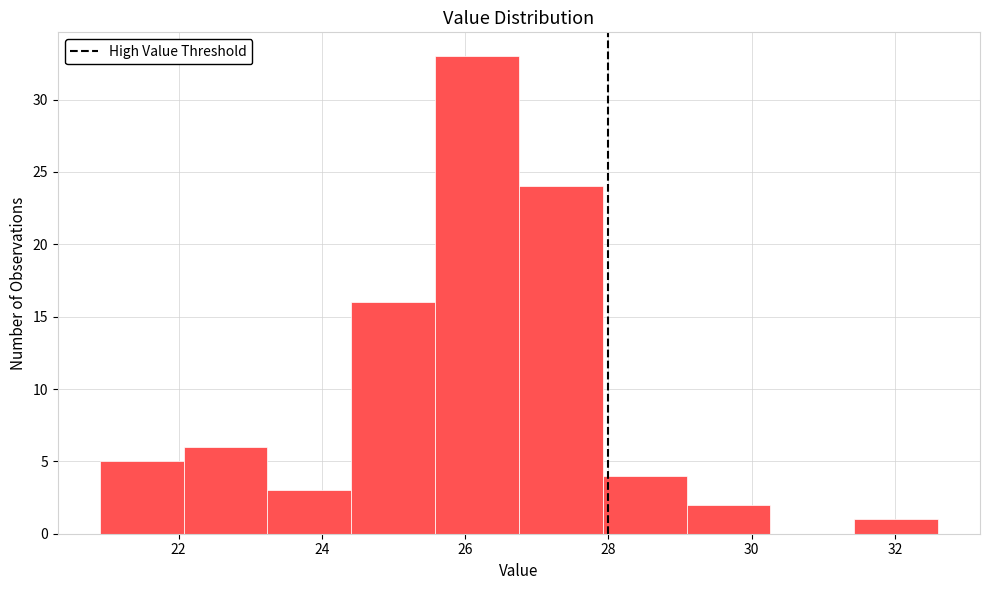

Reading left to right, transcribe this chart: for each bar, give the range it covers on the x-axis and its height. Neither the bar edges nor the heights are printed on the chart, so give them approximately, as read against the axes.

21.0 to 22.0: 5
22.0 to 23.2: 6
23.2 to 24.4: 3
24.4 to 25.6: 16
25.6 to 26.8: 33
26.8 to 28.0: 24
28.0 to 29.0: 4
29.0 to 30.2: 2
30.2 to 31.4: 0
31.4 to 32.6: 1